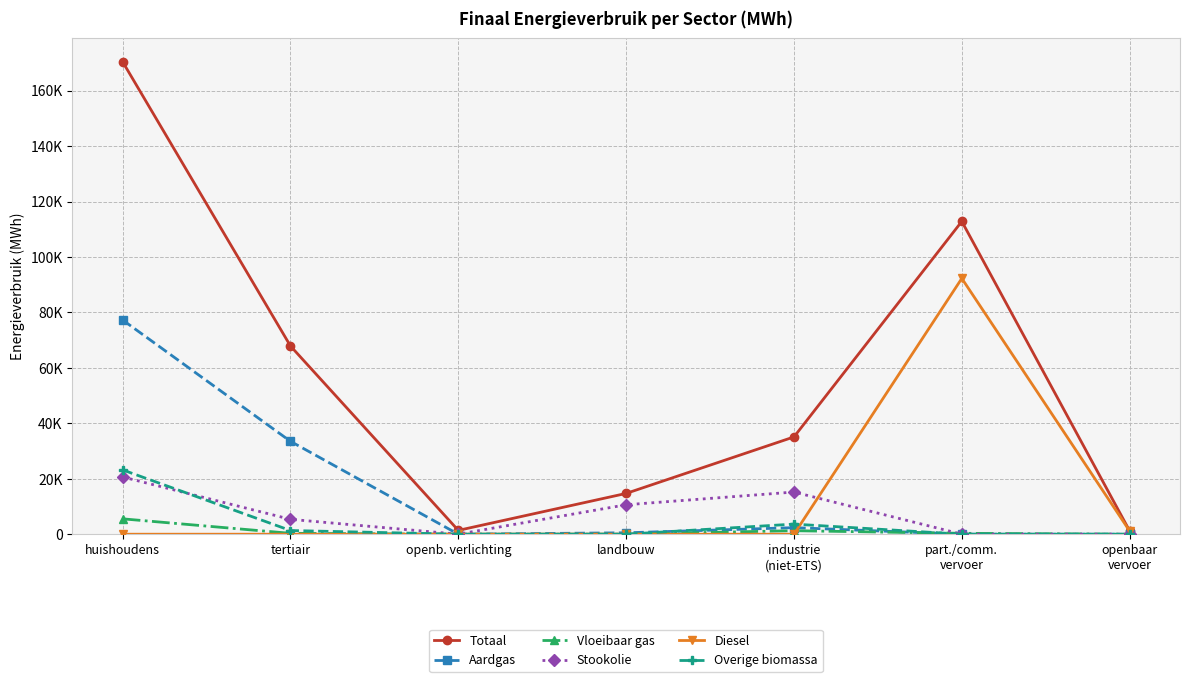

Does the chart have visible grid lines?

Yes